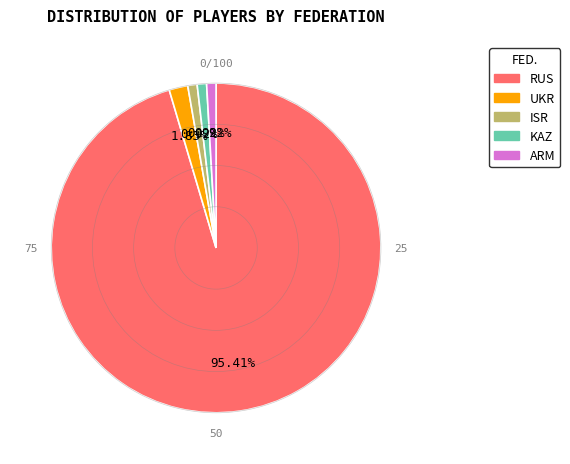

Approximately how many times larger is the value at RUS compared to KAZ?

104.0